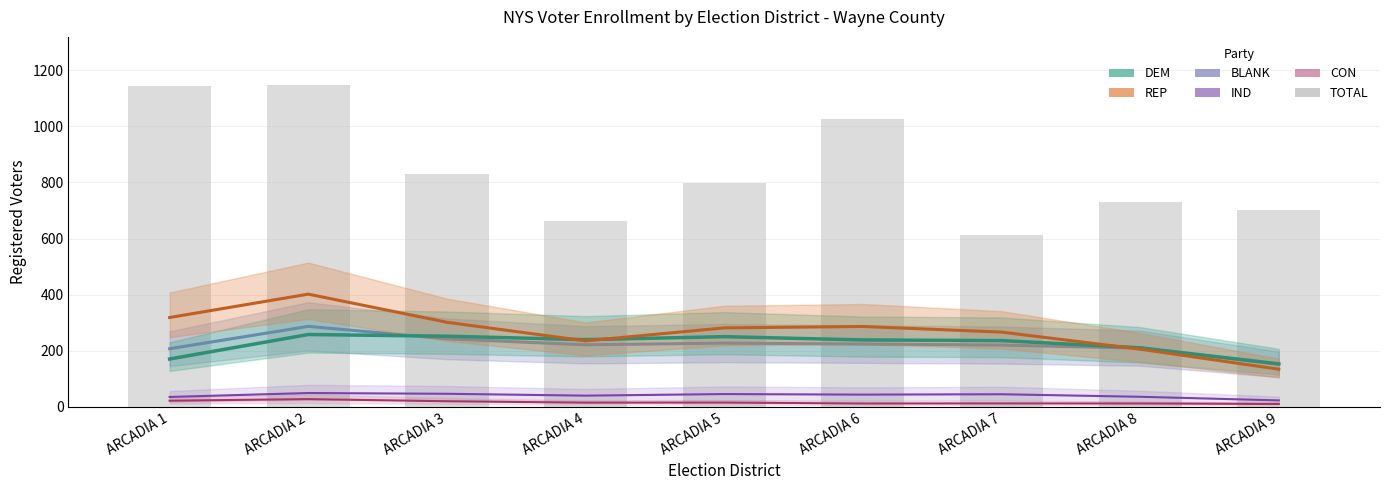

What are all the series names shown in the legend?

BLANK, DEM, REP, IND, CON, TOTAL